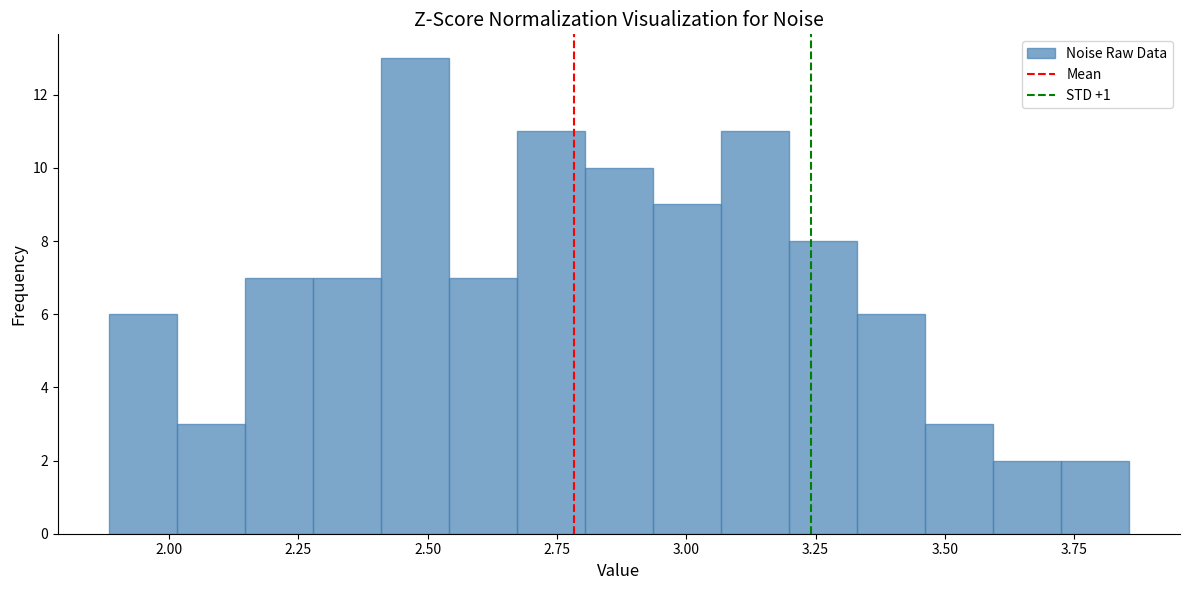

Read against the x-axis, roughly where is the centre of the tallest bar?

2.50